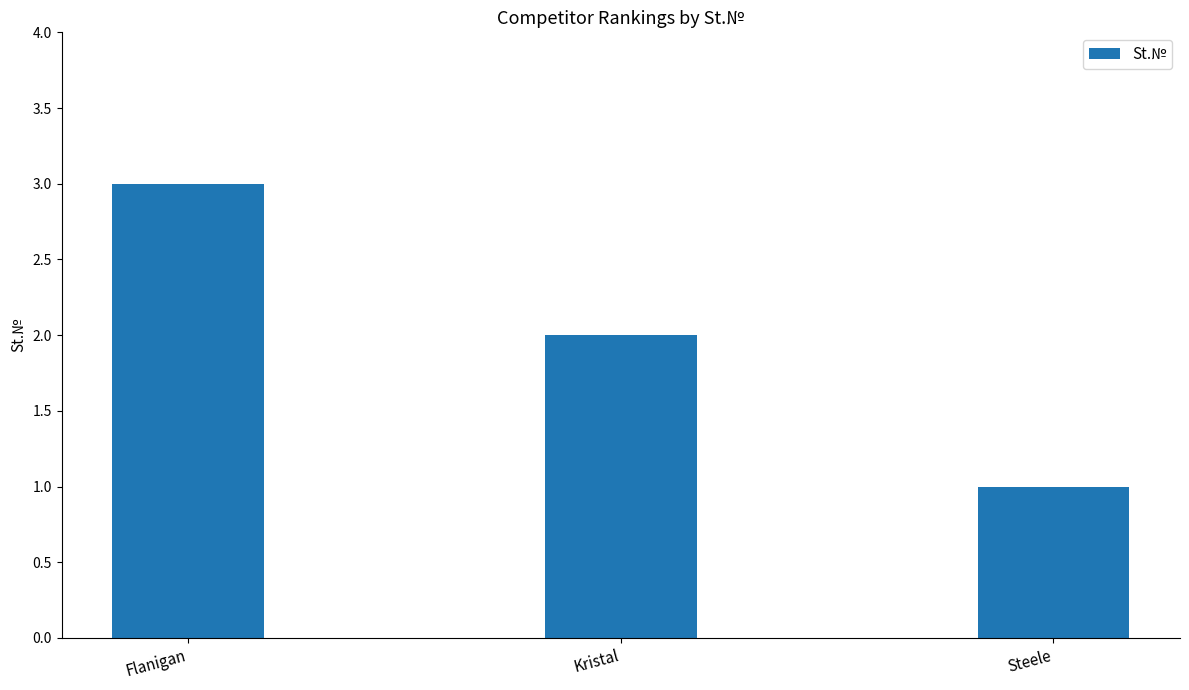

Reading left to right, what are all the values shown in this chart?

3	2	1